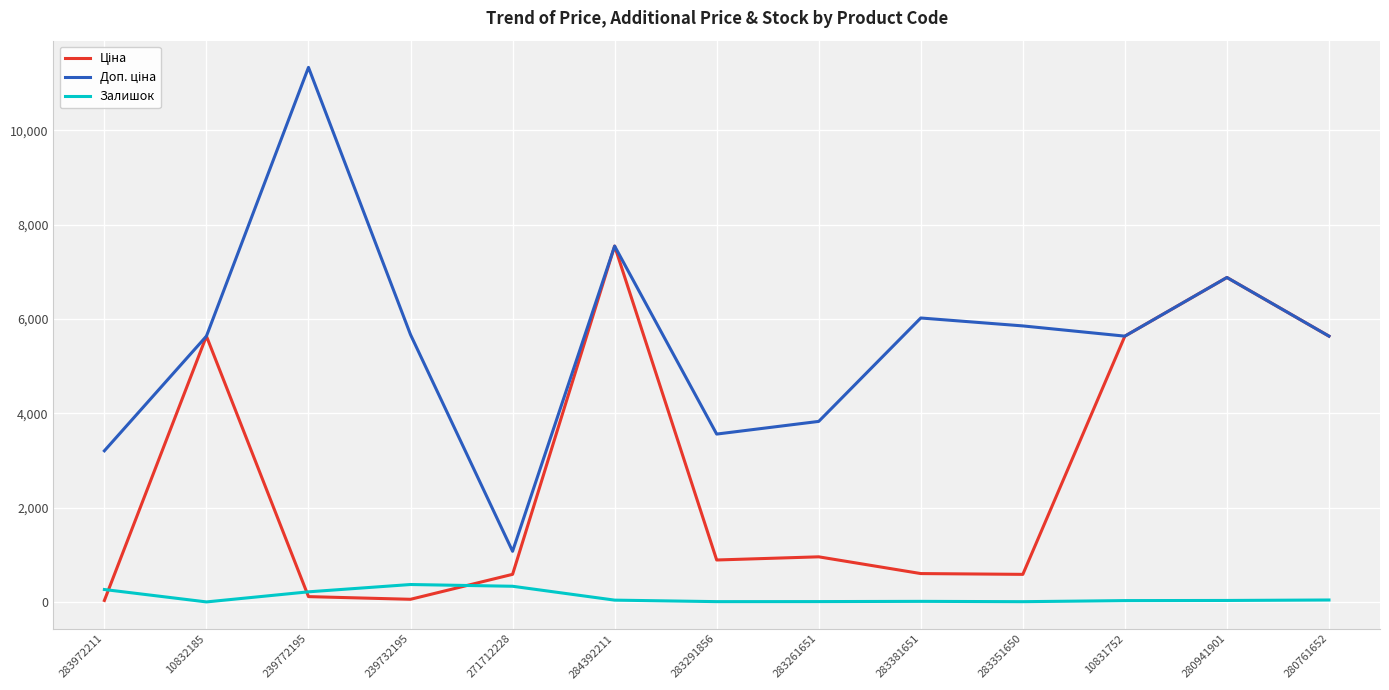

At which category does the chart reach its peak across all series?

239772195